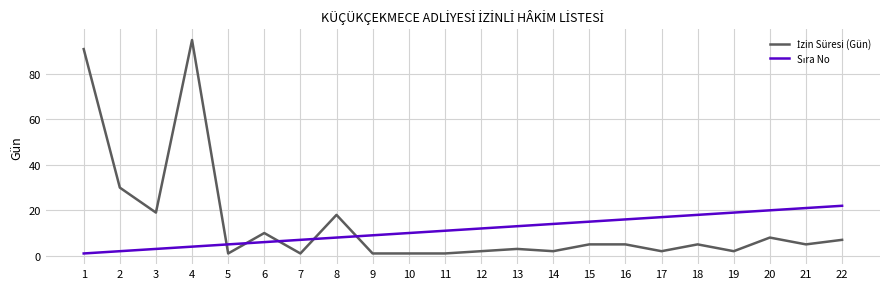

Which label corresponds to the largest value in the chart?

4